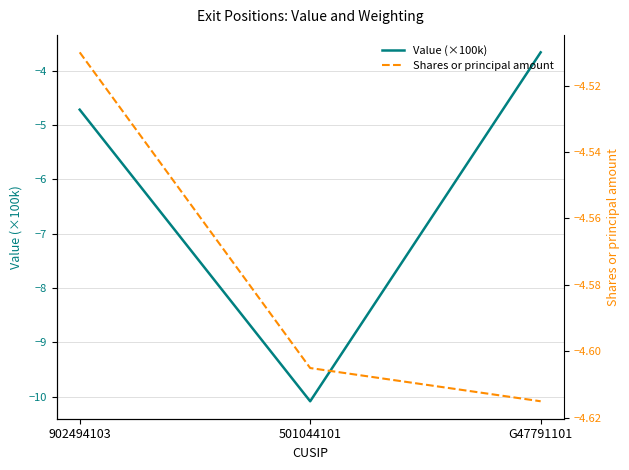

What is the maximum value shown in the chart?

-3.7